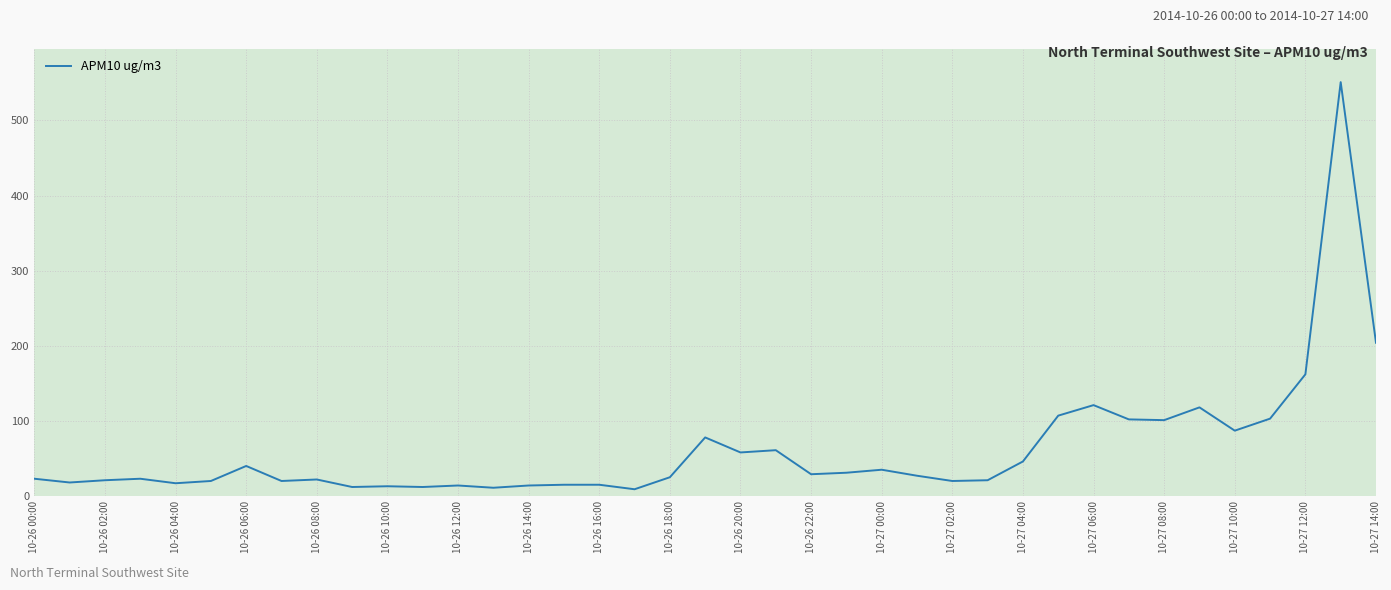

What is the difference between the maximum and minimum values?

542